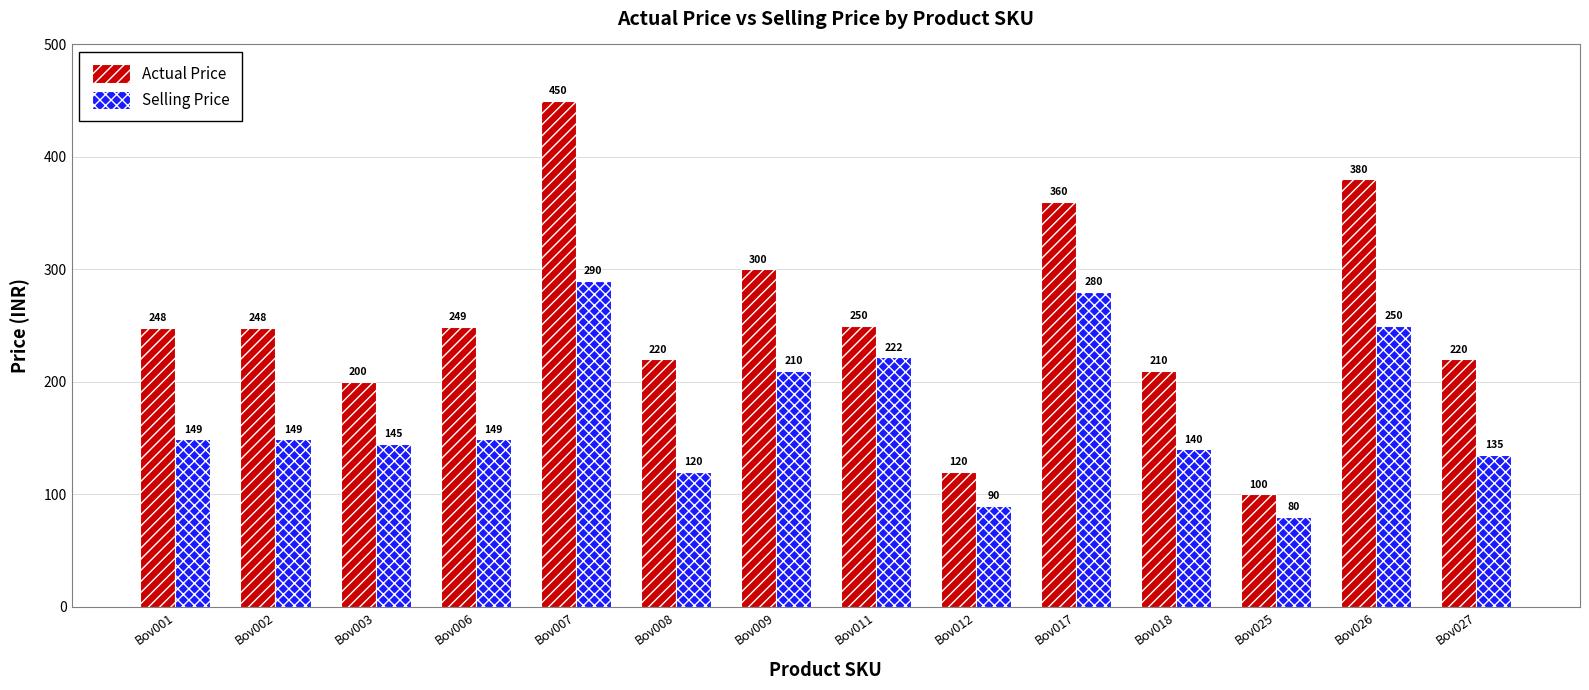

What is the value of the Selling Price bar at the 14th from the left?

135